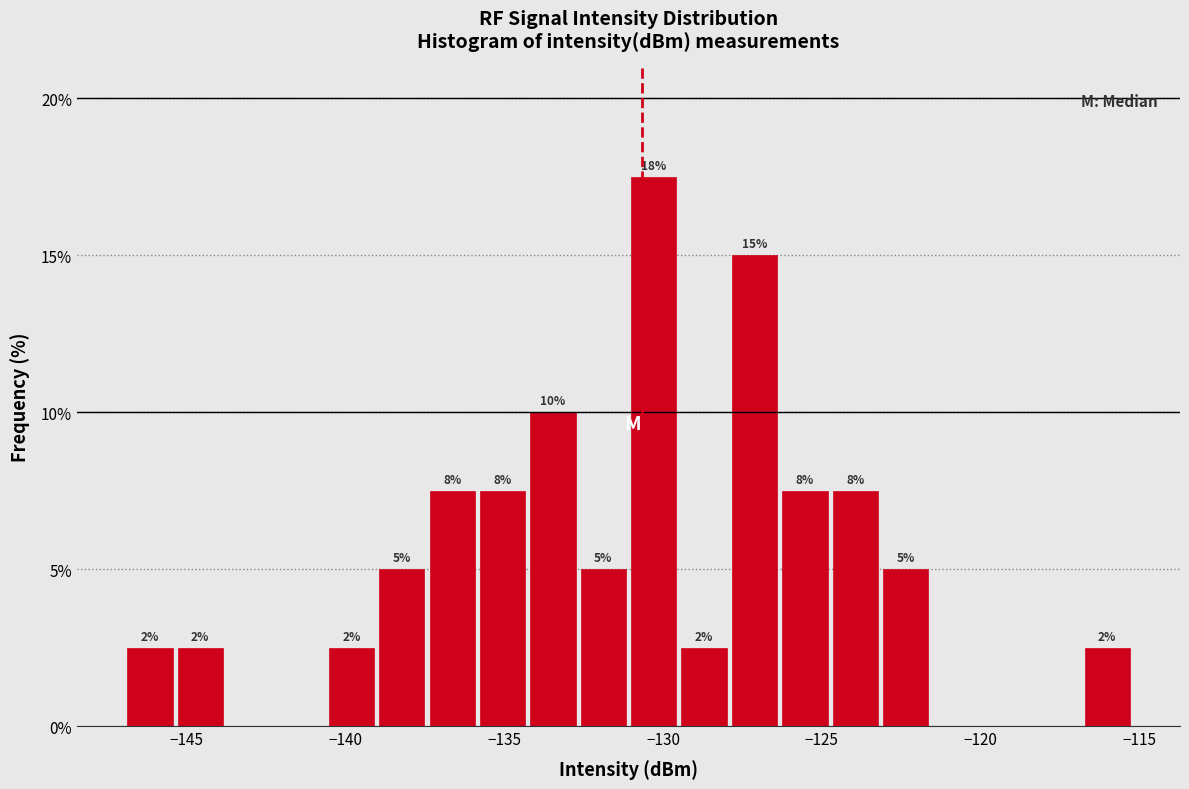

Read against the x-axis, roughly where is the centre of the tallest bar?

-130.5